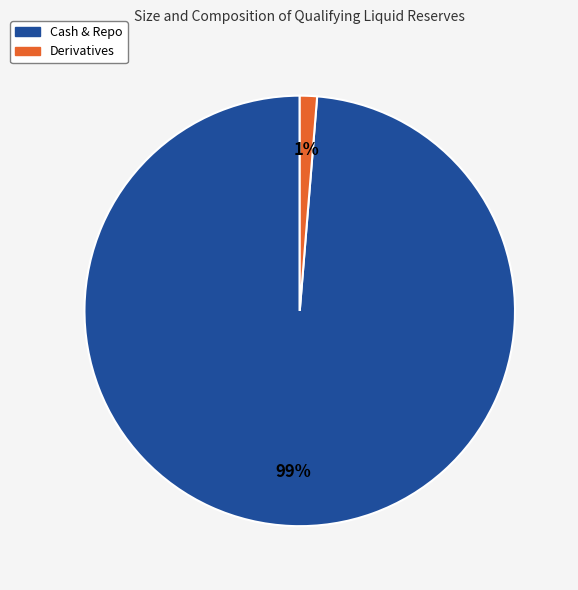

To the nearest percent, what portion does Derivatives represent?

1%